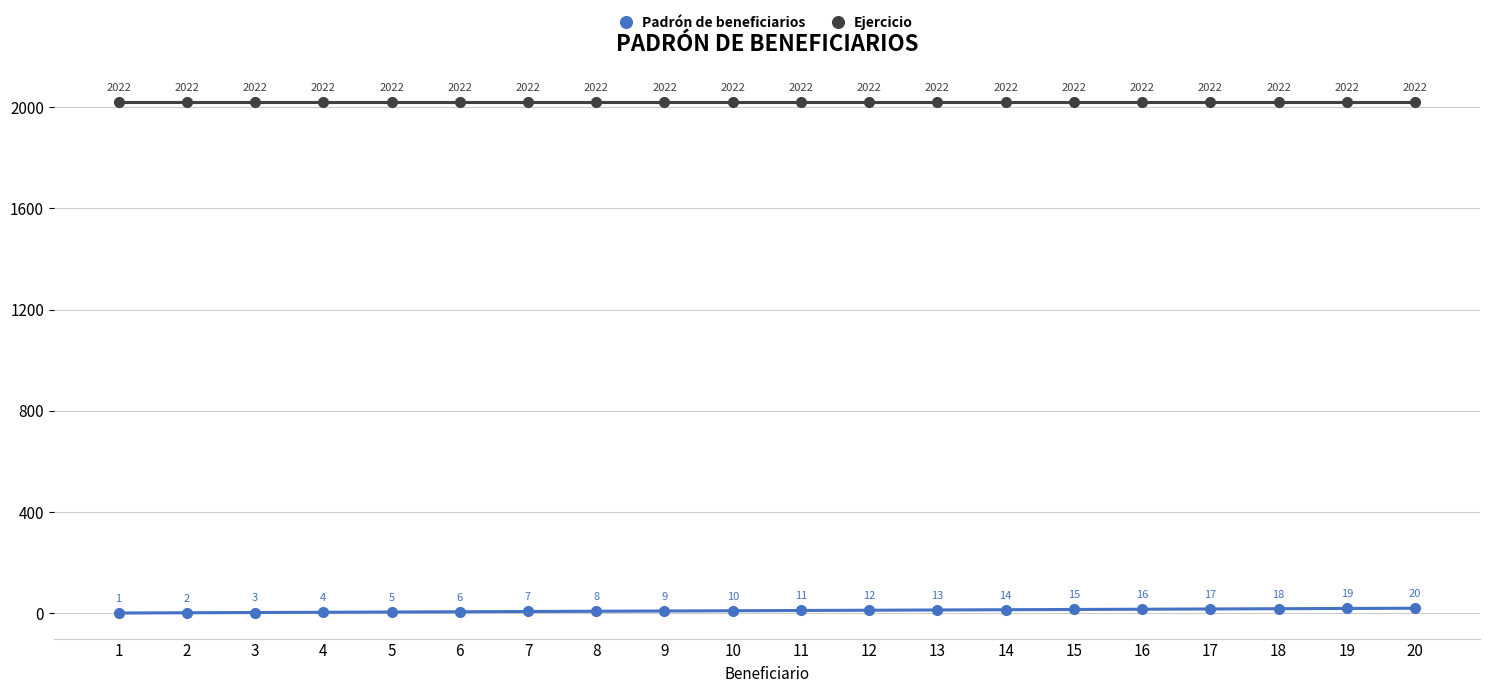

Reading left to right, transcribe all the data shown in this chart.

Padrón de beneficiarios: 1	2	3	4	5	6	7	8	9	10	11	12	13	14	15	16	17	18	19	20
Ejercicio: 2022	2022	2022	2022	2022	2022	2022	2022	2022	2022	2022	2022	2022	2022	2022	2022	2022	2022	2022	2022